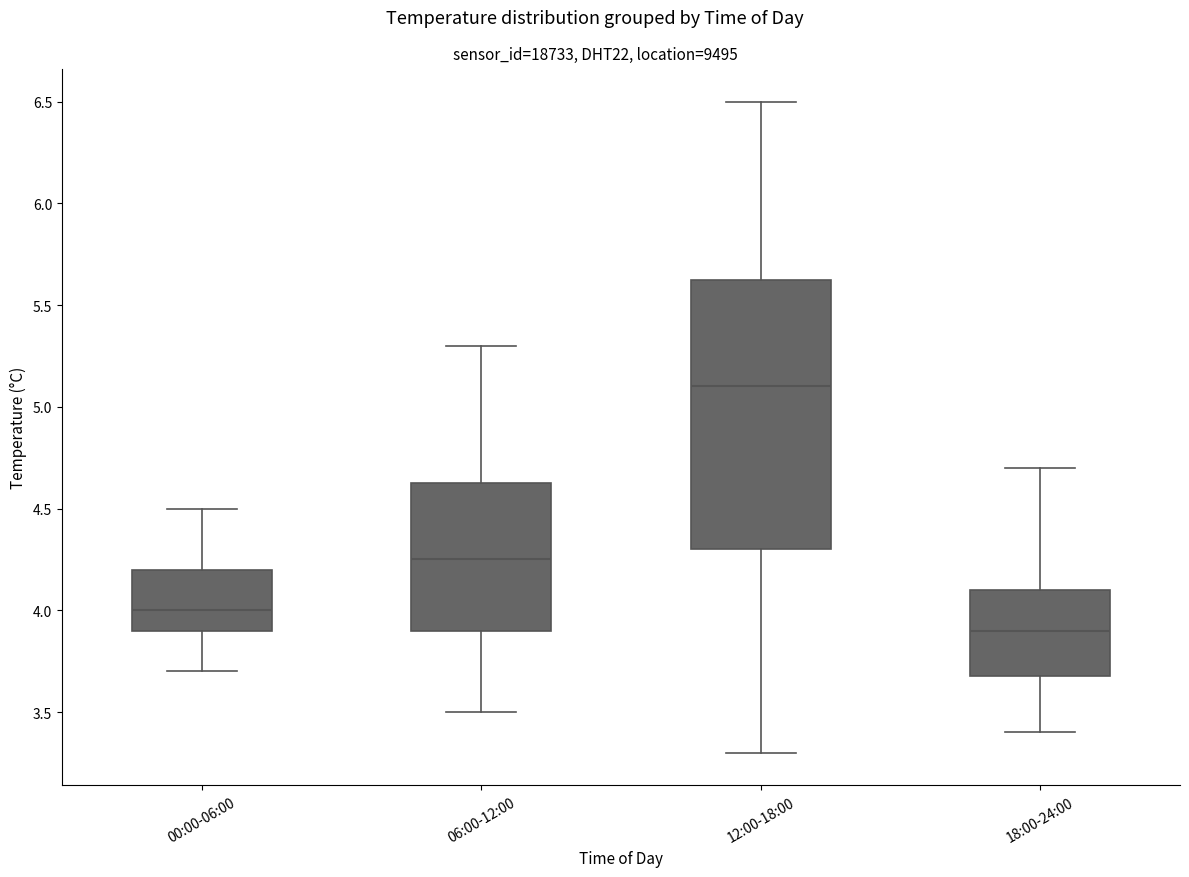

Which box is the tallest, from its lower edge to its upper edge?

12:00-18:00